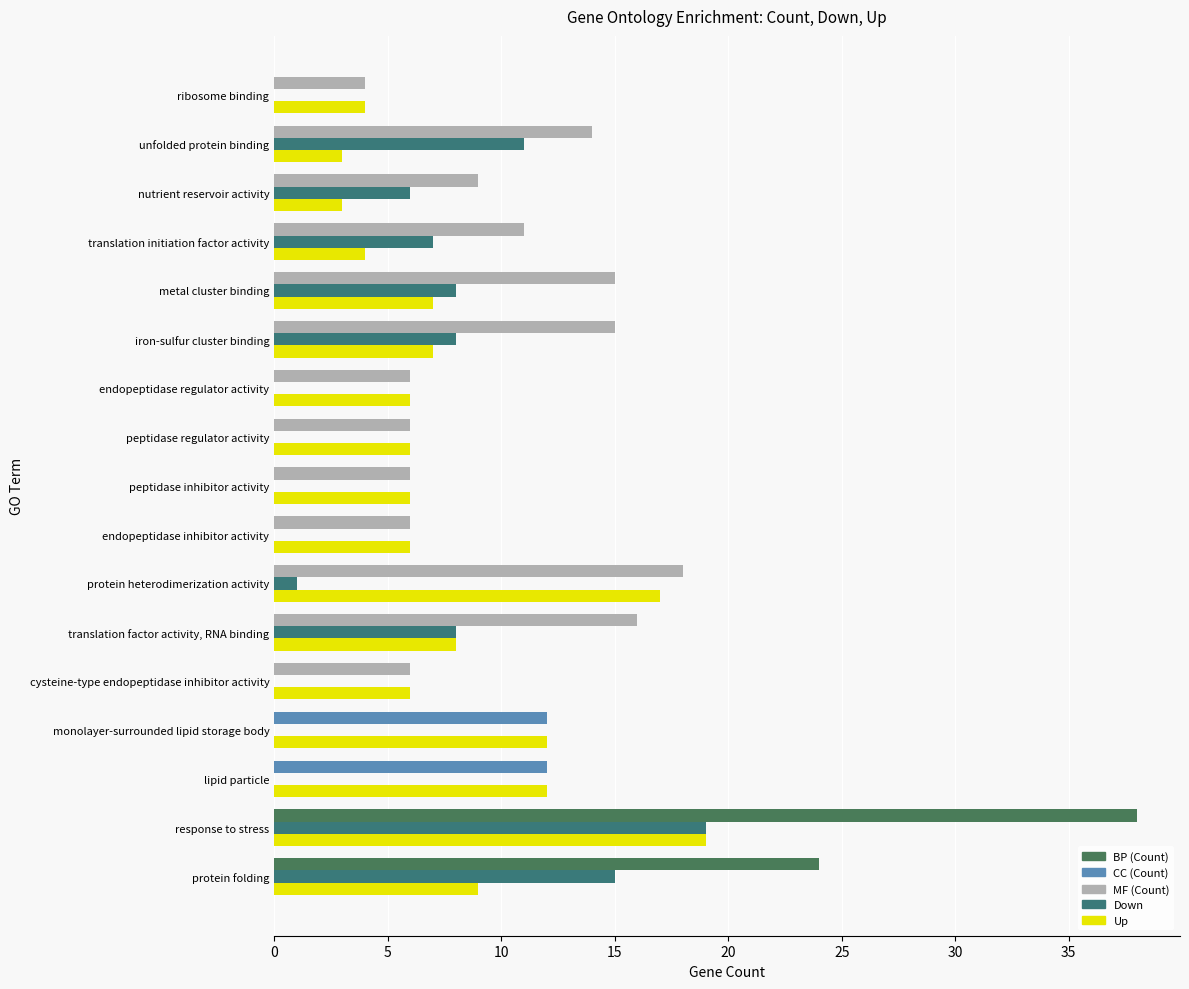

Is it true that Count equals 15 at iron-sulfur cluster binding?

True